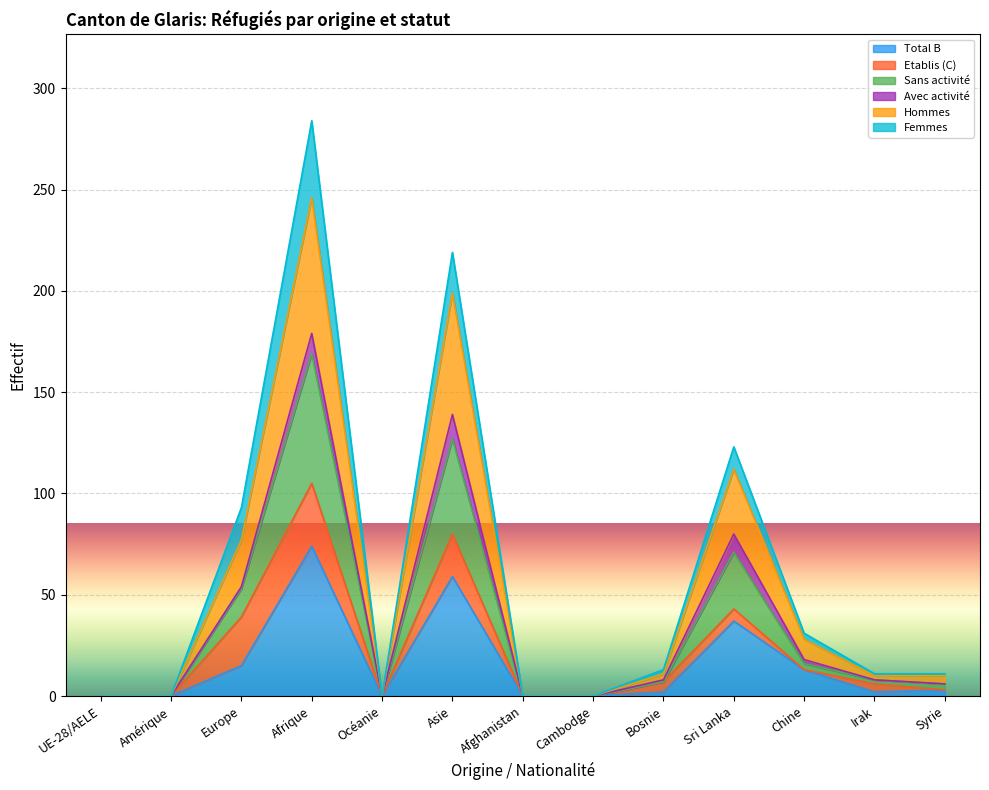

What is the label of the 8th point from the right?

Asie